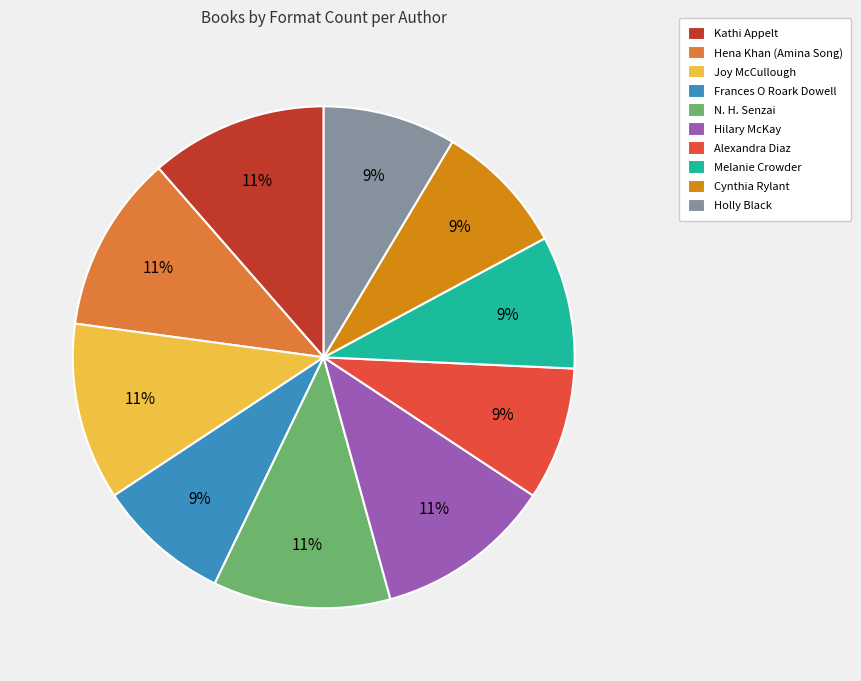

Is it true that Alexandra Diaz is 9% of the pie?

True